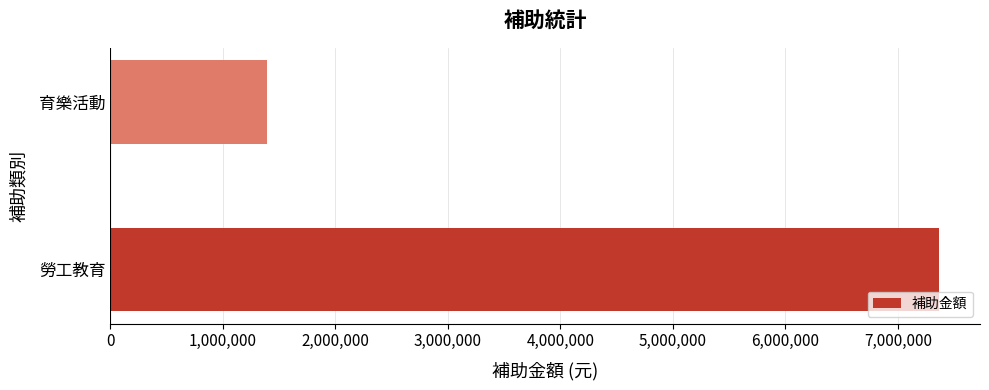

What is the change in value from 勞工教育 to 育樂活動?

-5974443